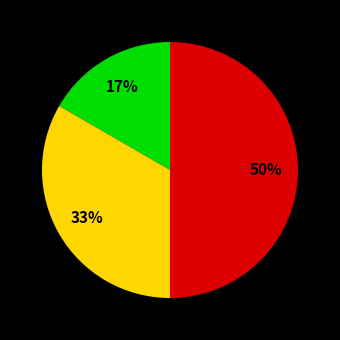

To the nearest percent, what is the average slice percentage?

33%